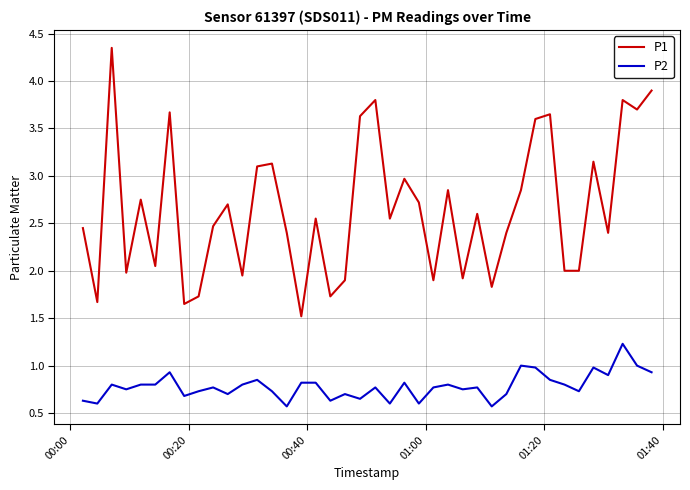

Which series has the largest range (max minus min)?

P1